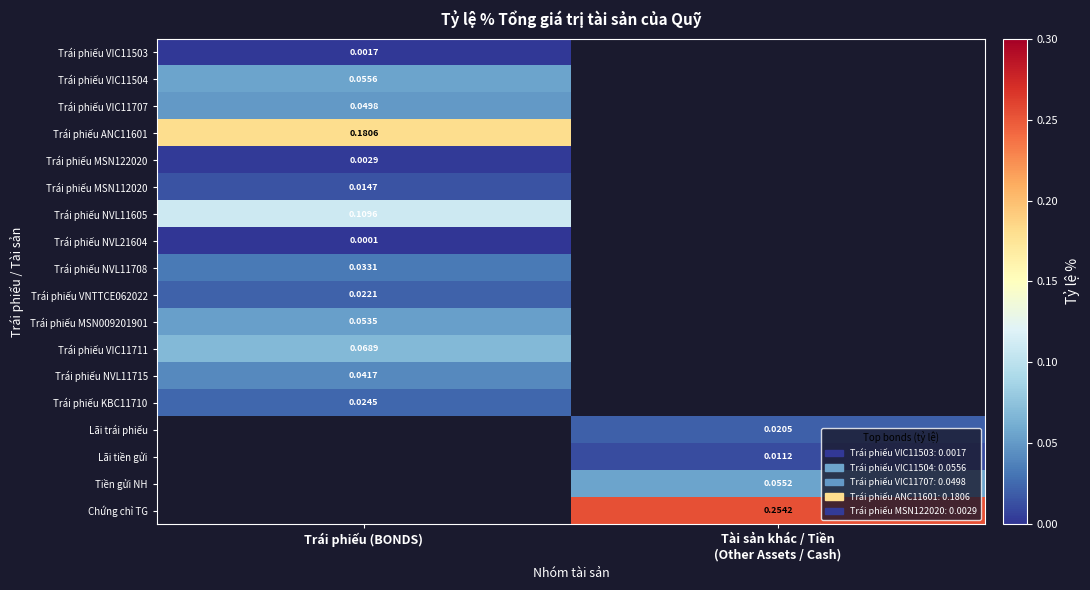

Is the value of Trái phiếu VIC11707 at Tài sản khác / Tiền (Other Assets / Cash) greater than the value of Trái phiếu NVL11715 at Trái phiếu (BONDS)?

No